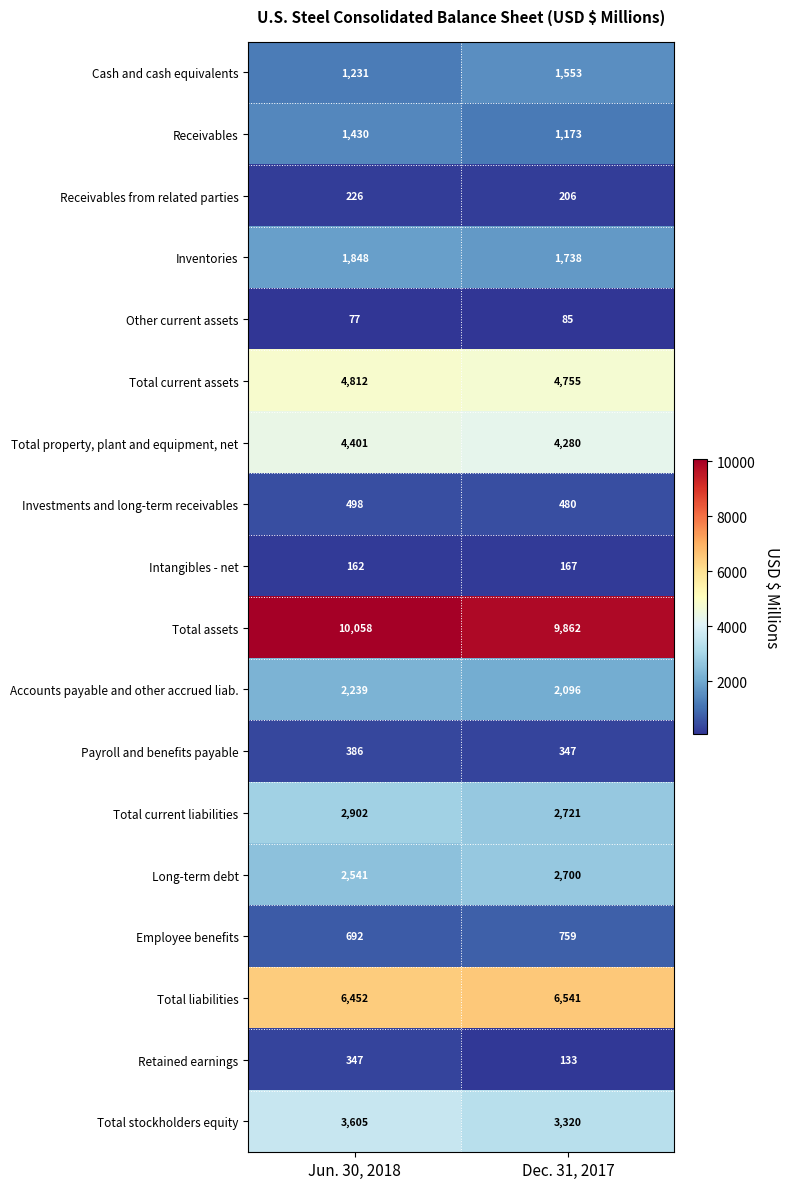

What is the total value across all series at Jun. 30, 2018?

43907